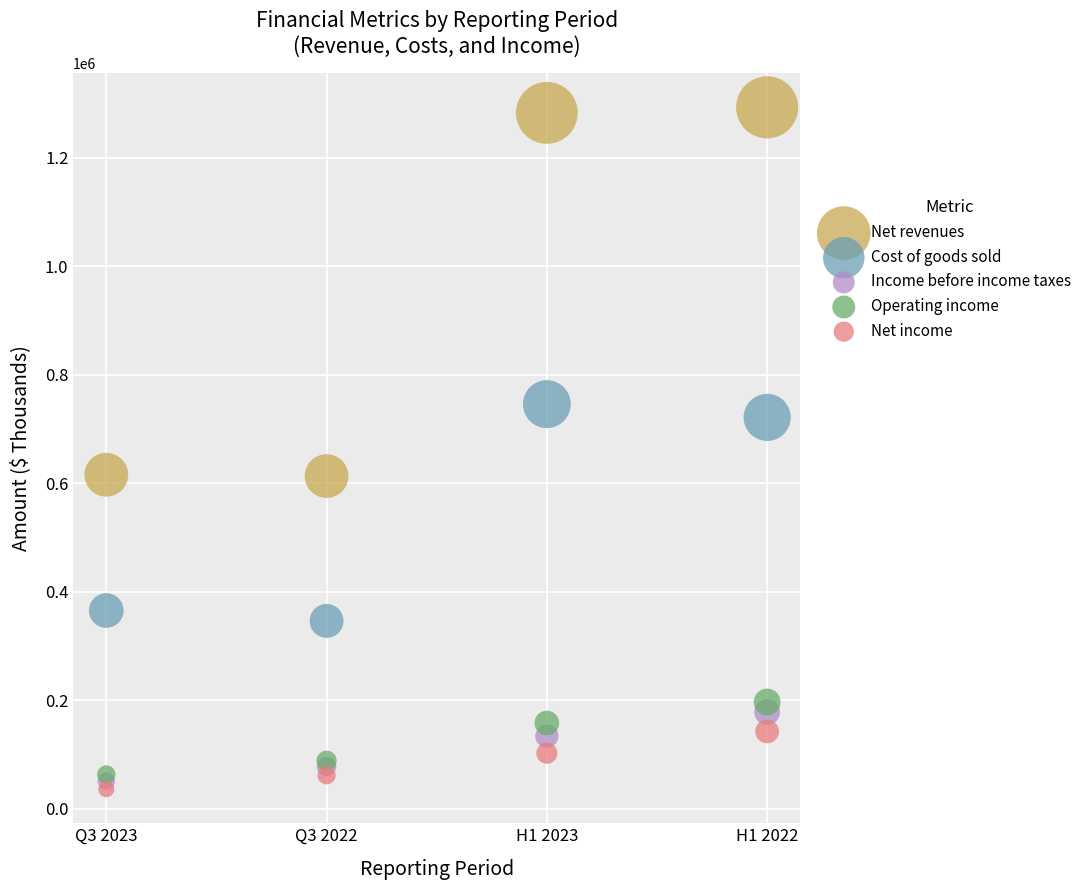

What are all the series names shown in the legend?

Net revenues, Cost of goods sold, Income before income taxes, Operating income, Net income